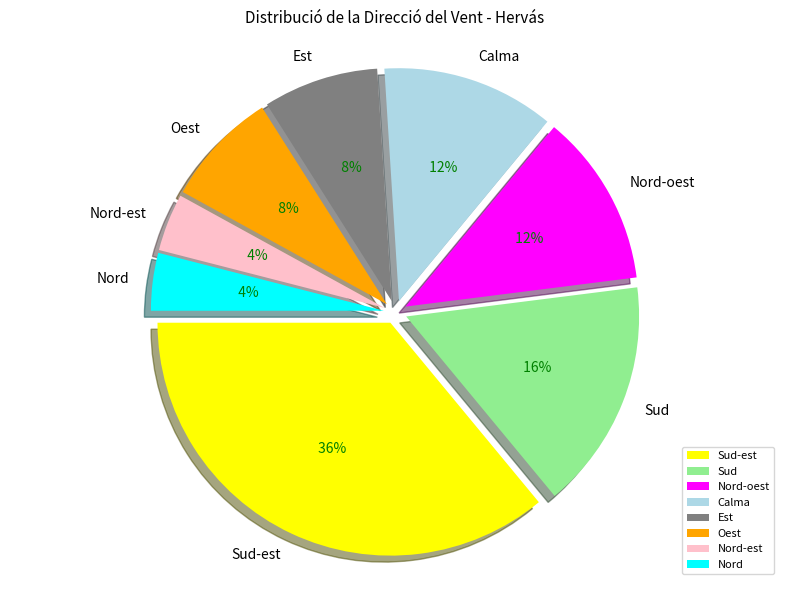

Combined, do Sud and Nord account for over 50%?

No